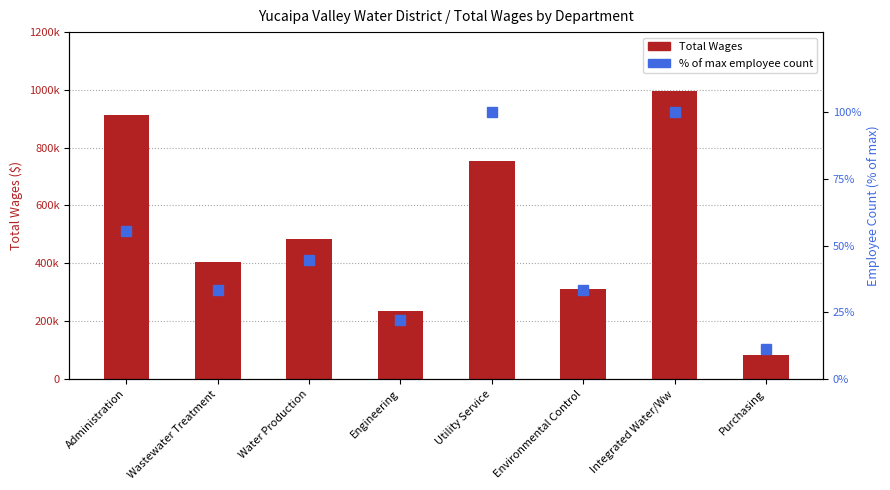

Is it true that Total Wages equals 1177018.7 at Utility Service?

False